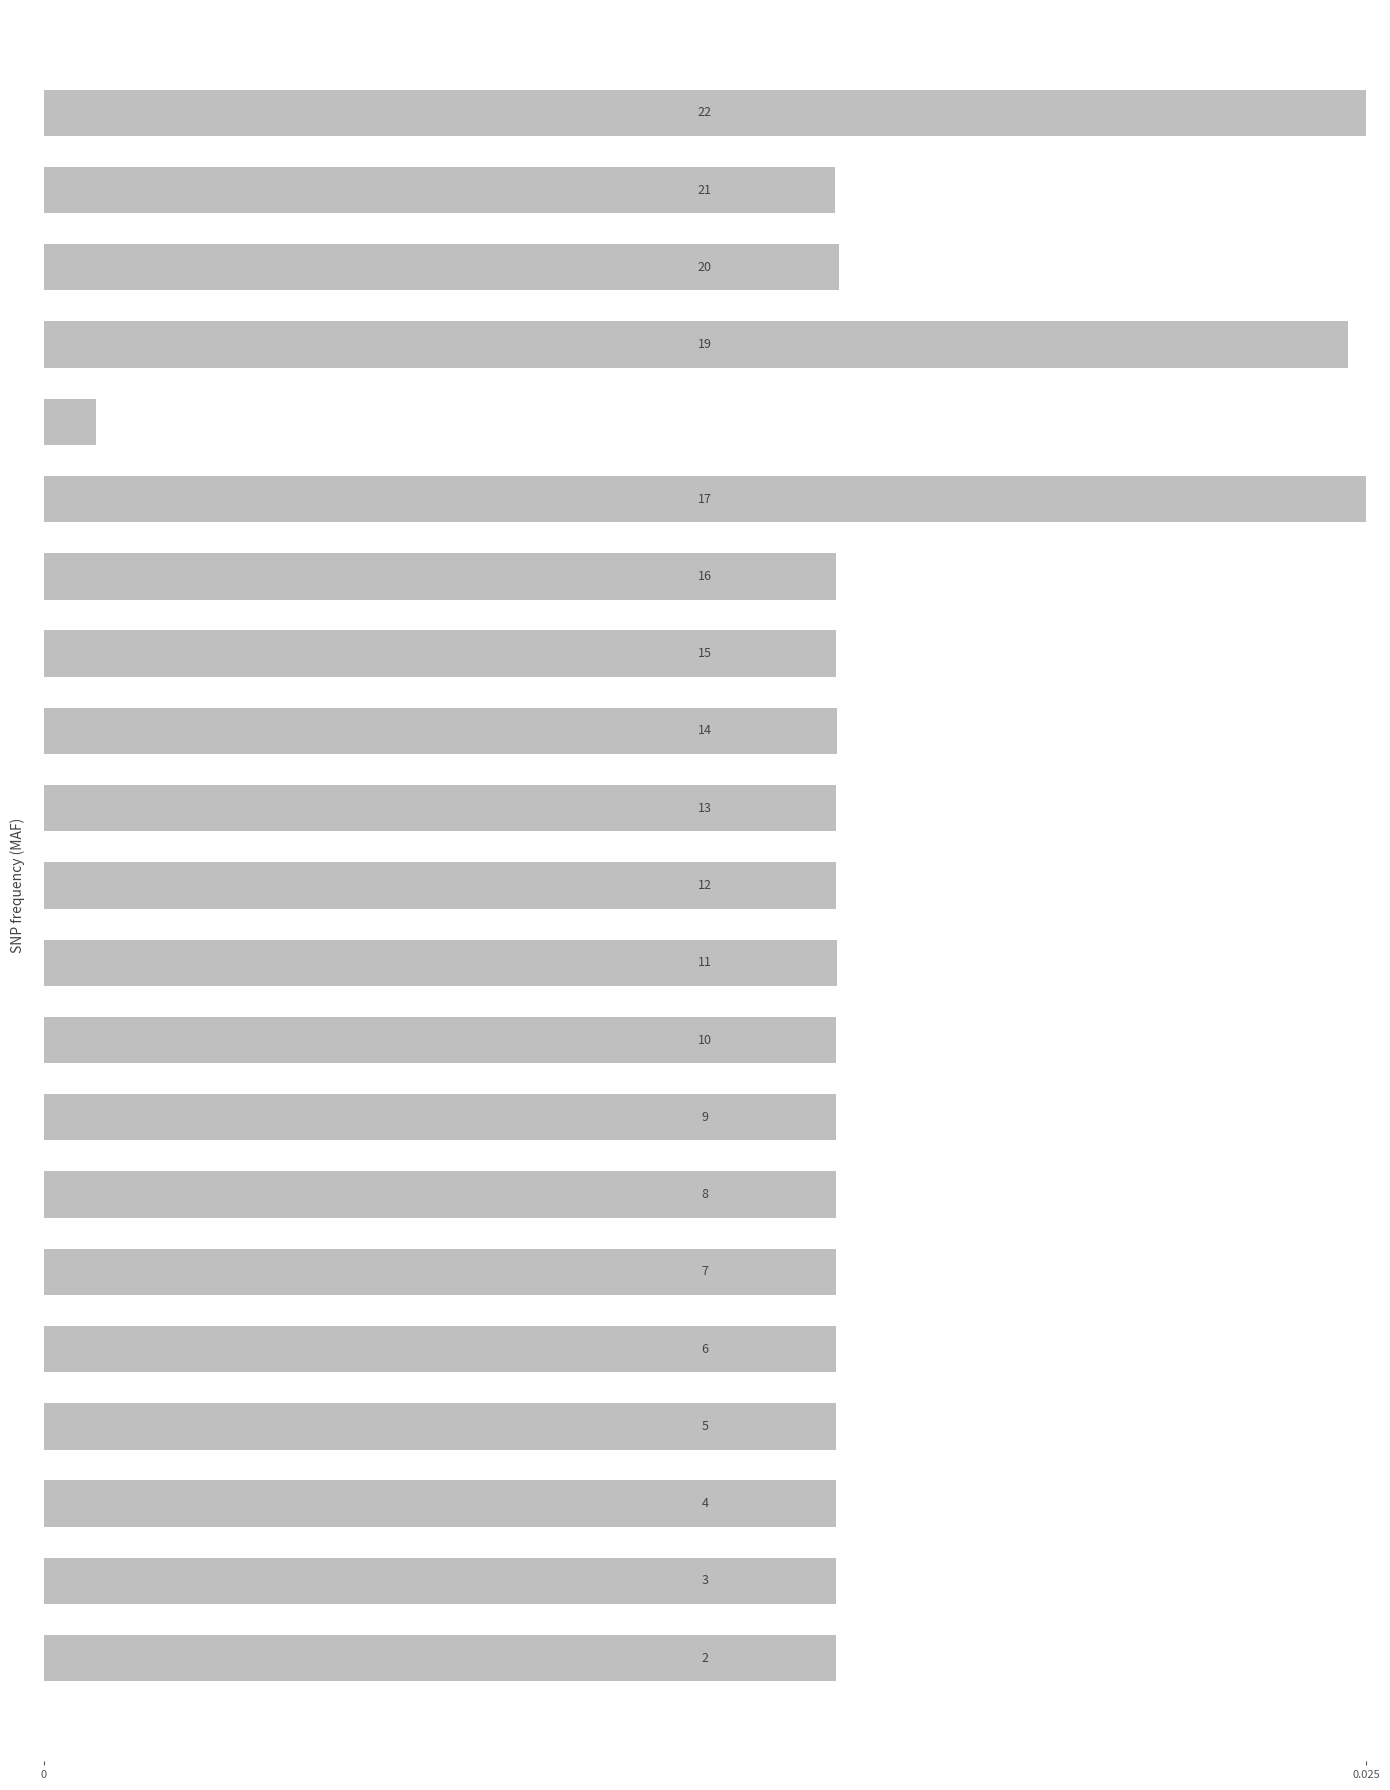

How many bars are there in total?

21